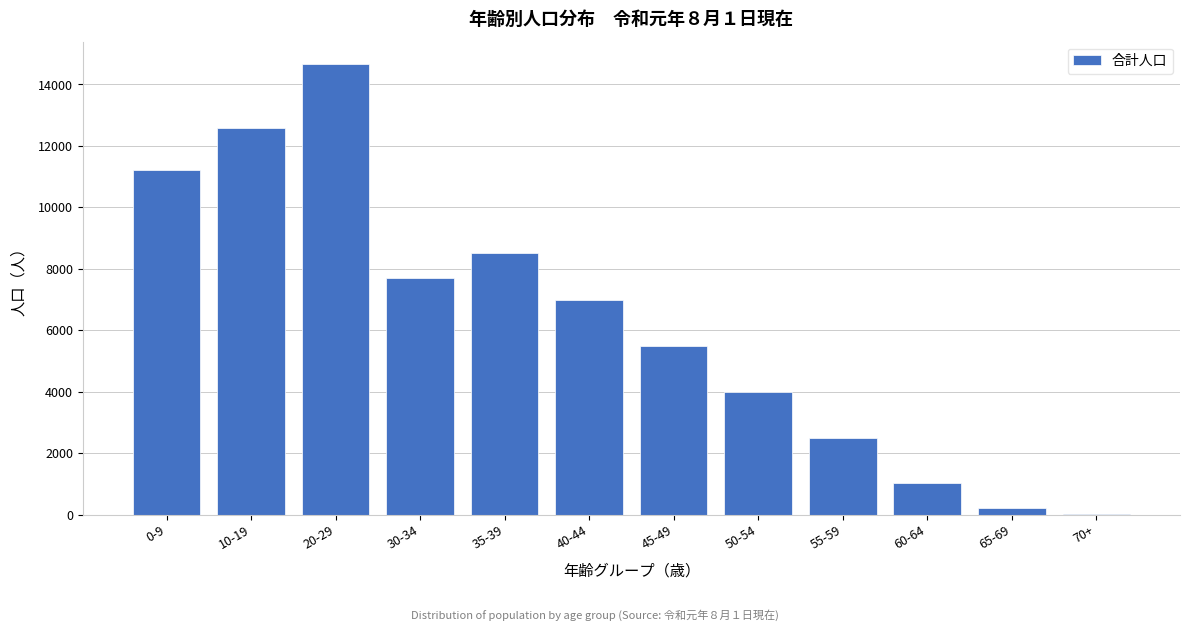

Reading left to right, extract all data points from this chart.

0-9=11201	10-19=12589	20-29=14664	30-34=7698	35-39=8504	40-44=7000	45-49=5500	50-54=4000	55-59=2500	60-64=1040	65-69=206	70+=9